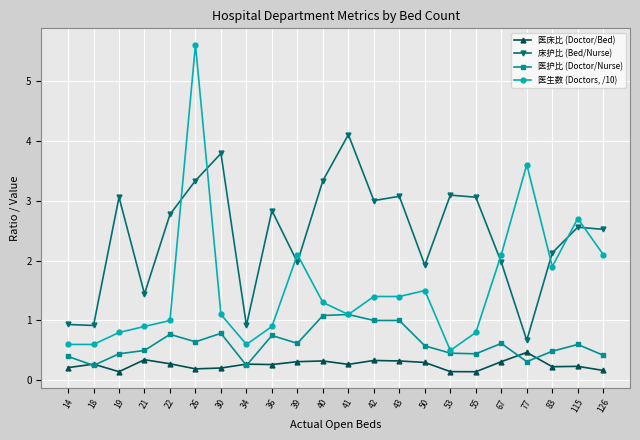

Which series has the largest total across all categories?

床护比 (Bed/Nurse)